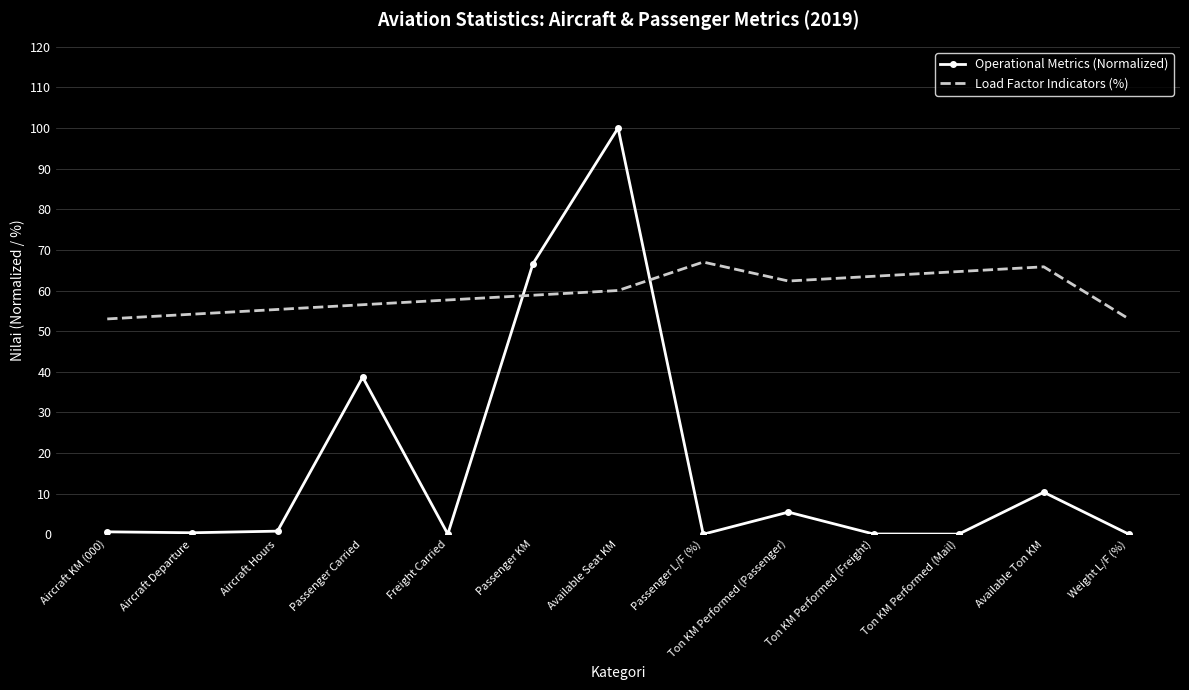

How many distinct data groups are displayed?

2